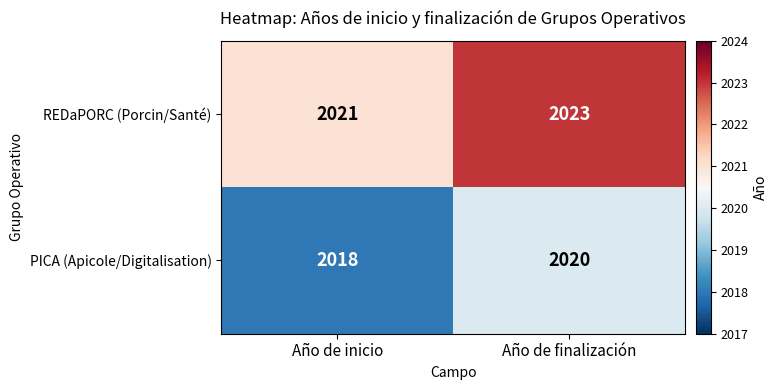

What is the spread (max minus min) of values at Año de finalización?

3